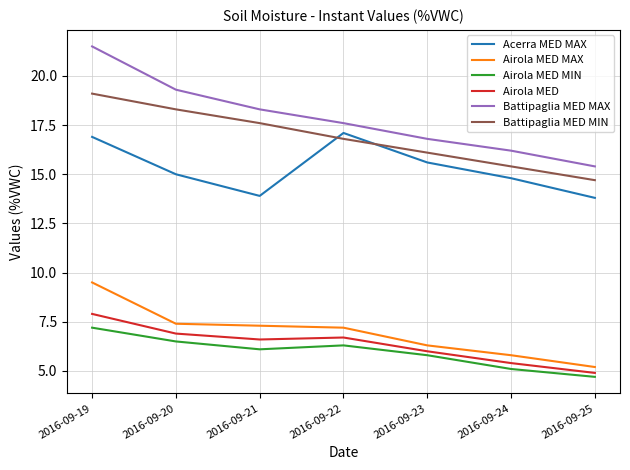

Which series changed the most between 2016-09-21 and 2016-09-22?

Acerra MED MAX